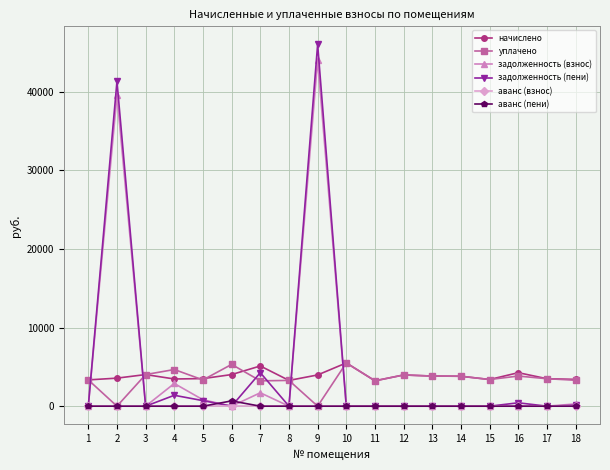

What is the highest value of the задолженность (пени) series?

46041.6